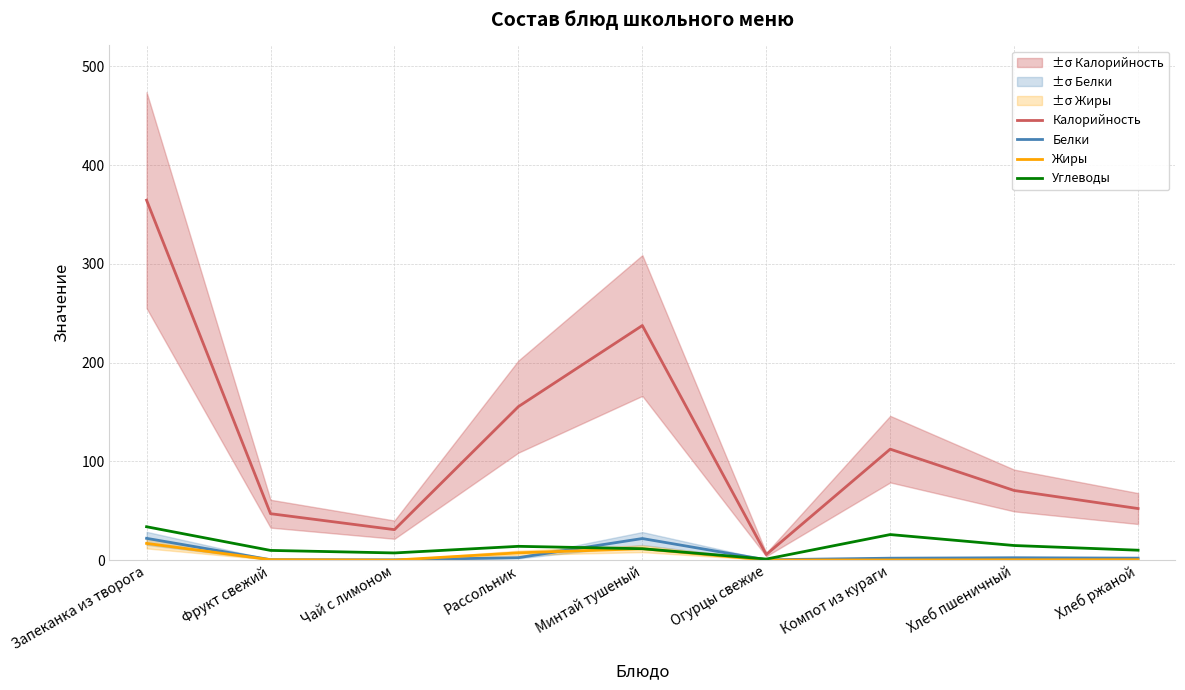

True or false: Углеводы and Белки cross at least once.

True